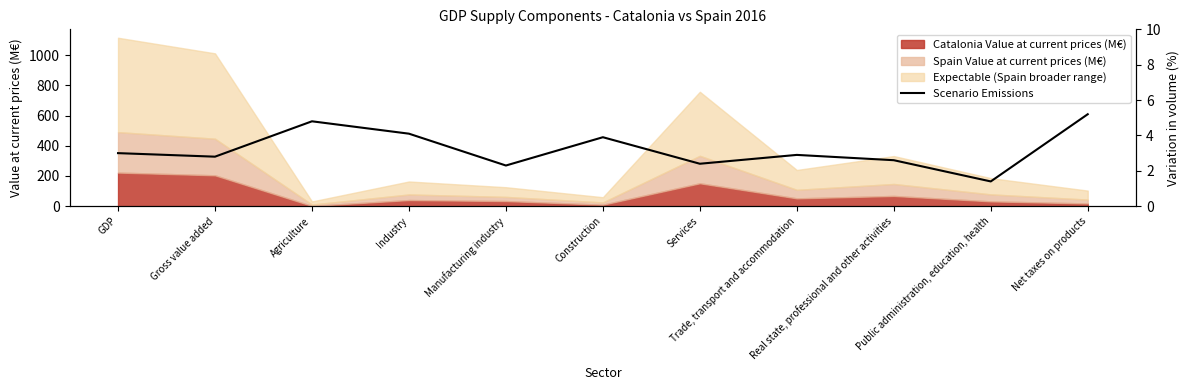

The value at Trade, transport and accommodation is 1.0. True or false?

False